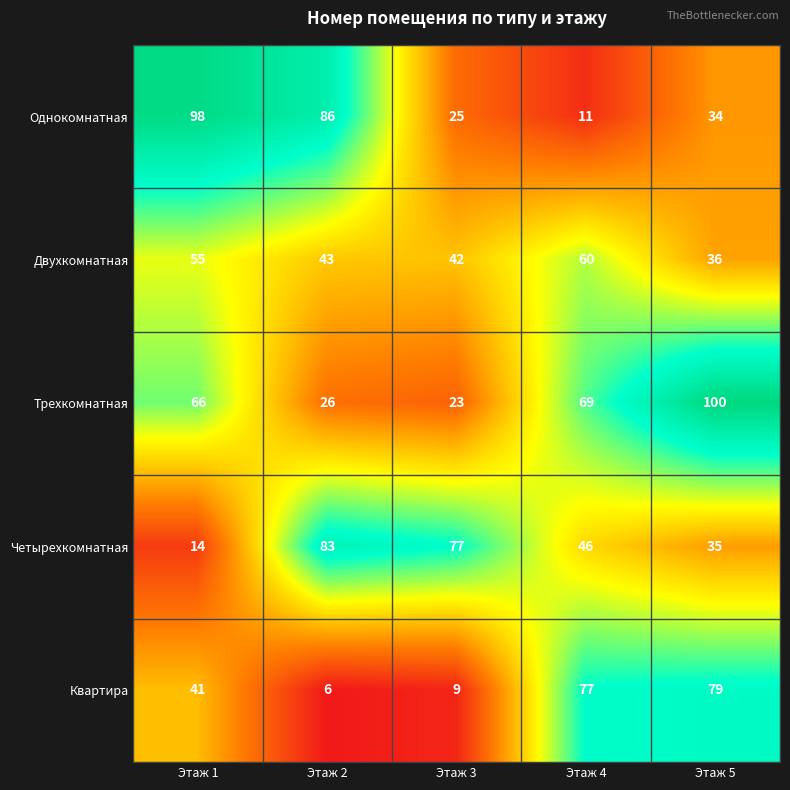

Reading left to right, what are all the values shown in this chart?

Однокомнатная: Этаж 1=98	Этаж 2=86	Этаж 3=25	Этаж 4=11	Этаж 5=34
Двухкомнатная: Этаж 1=55	Этаж 2=43	Этаж 3=42	Этаж 4=60	Этаж 5=36
Трехкомнатная: Этаж 1=66	Этаж 2=26	Этаж 3=23	Этаж 4=69	Этаж 5=100
Четырехкомнатная: Этаж 1=14	Этаж 2=83	Этаж 3=77	Этаж 4=46	Этаж 5=35
Квартира: Этаж 1=41	Этаж 2=6	Этаж 3=9	Этаж 4=77	Этаж 5=79